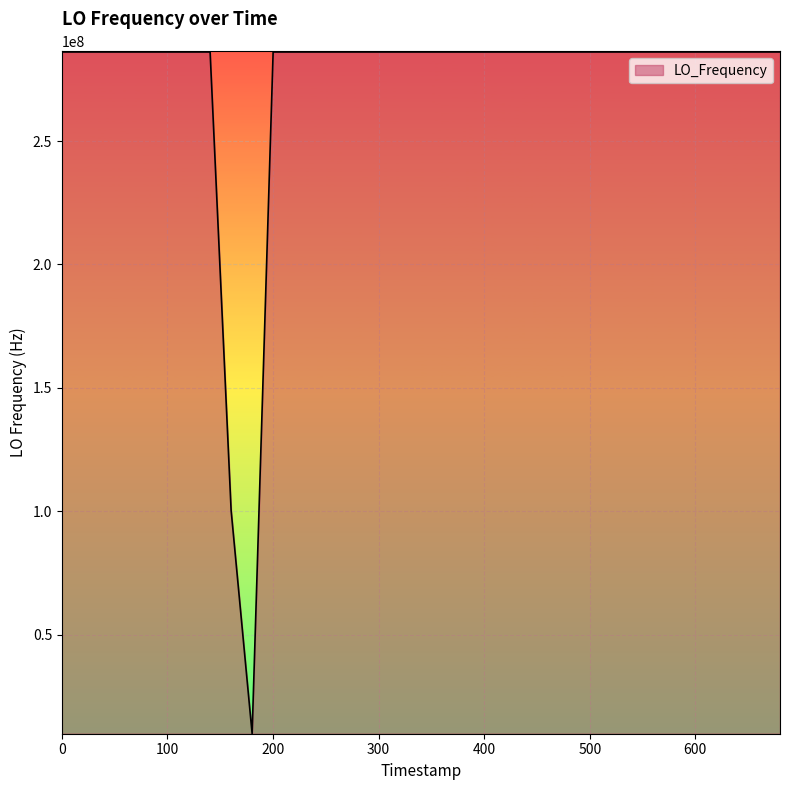

What is the smallest value displayed?

9999983.6